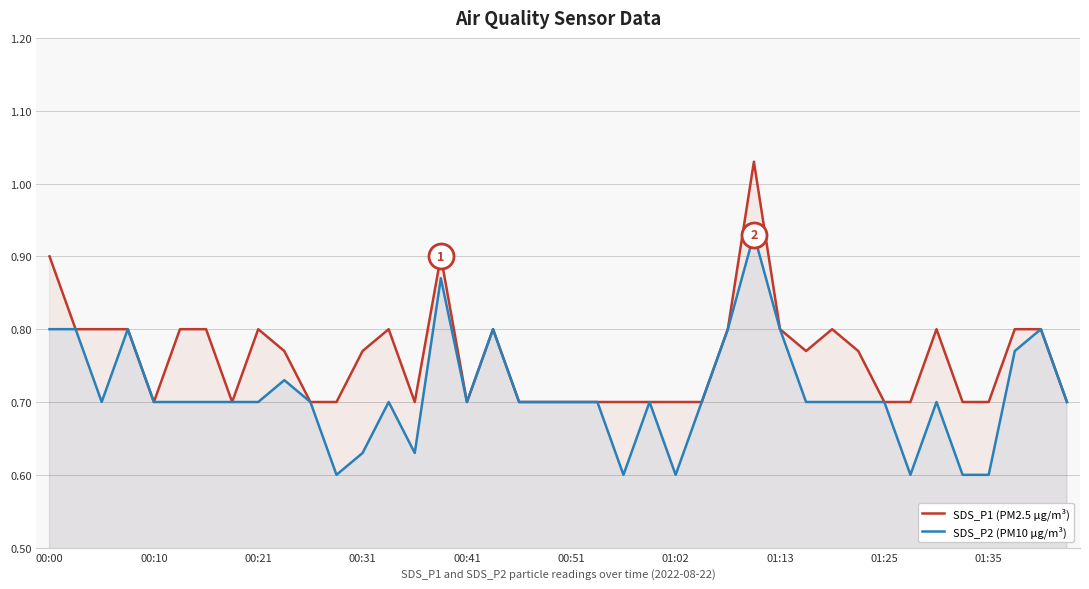

The value of SDS_P2 (PM10 µg/m³) at 00:41 is 0.3. True or false?

False